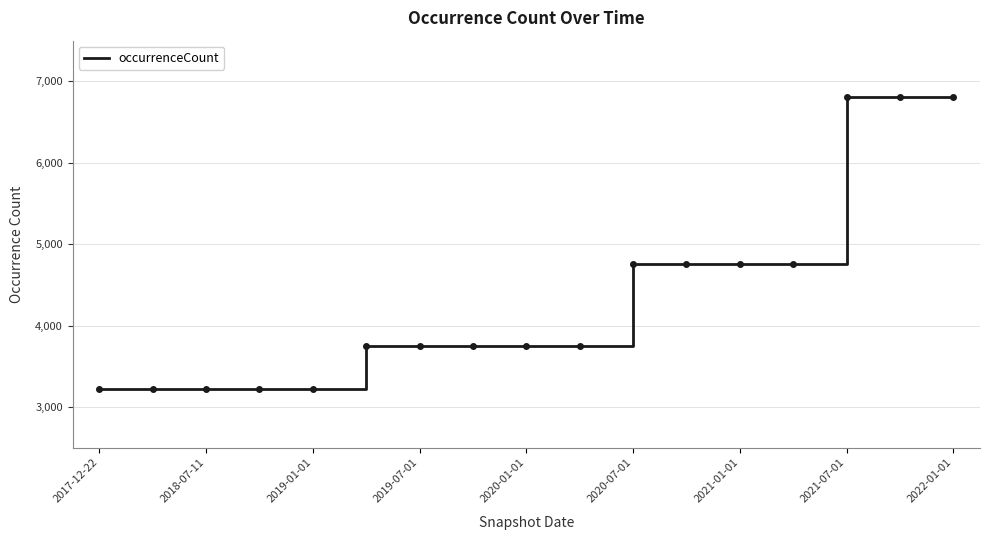

What is the difference between the maximum and minimum values?

3577